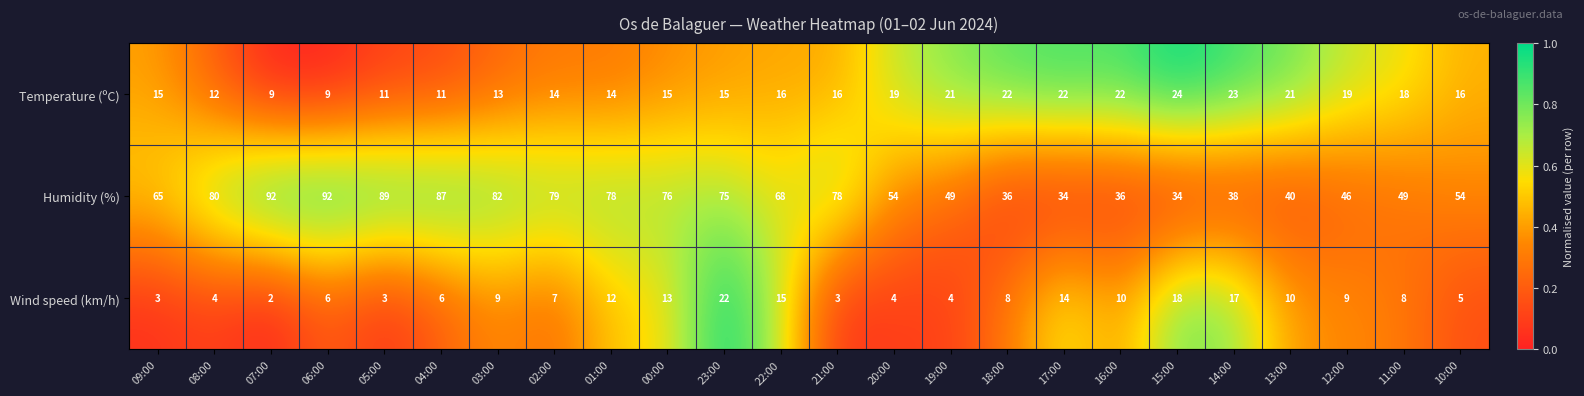

Which series has the widest spread of values?

Humidity (%)